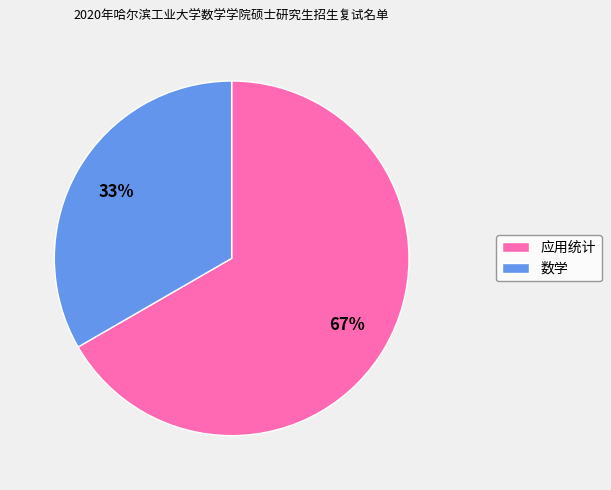

Rank the categories by value from lowest to highest.

数学, 应用统计